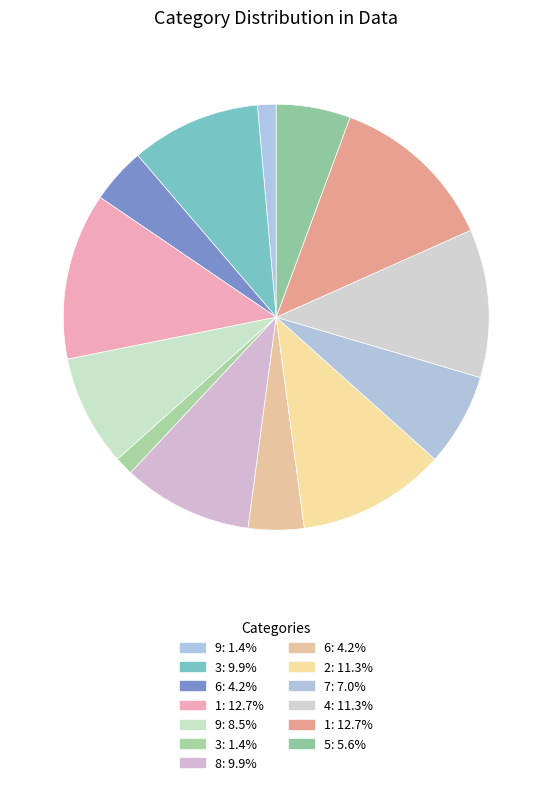

How many slices are in this pie chart?

13